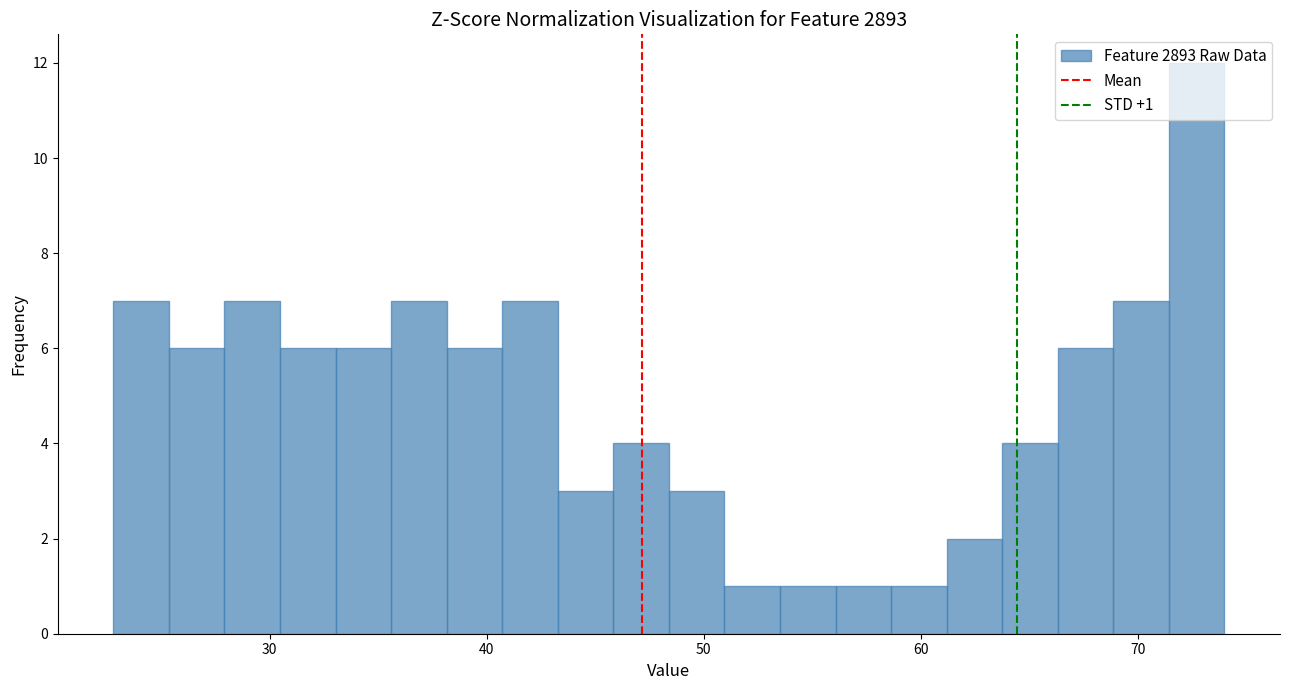

Read against the x-axis, roughly where is the centre of the tallest bar?

73